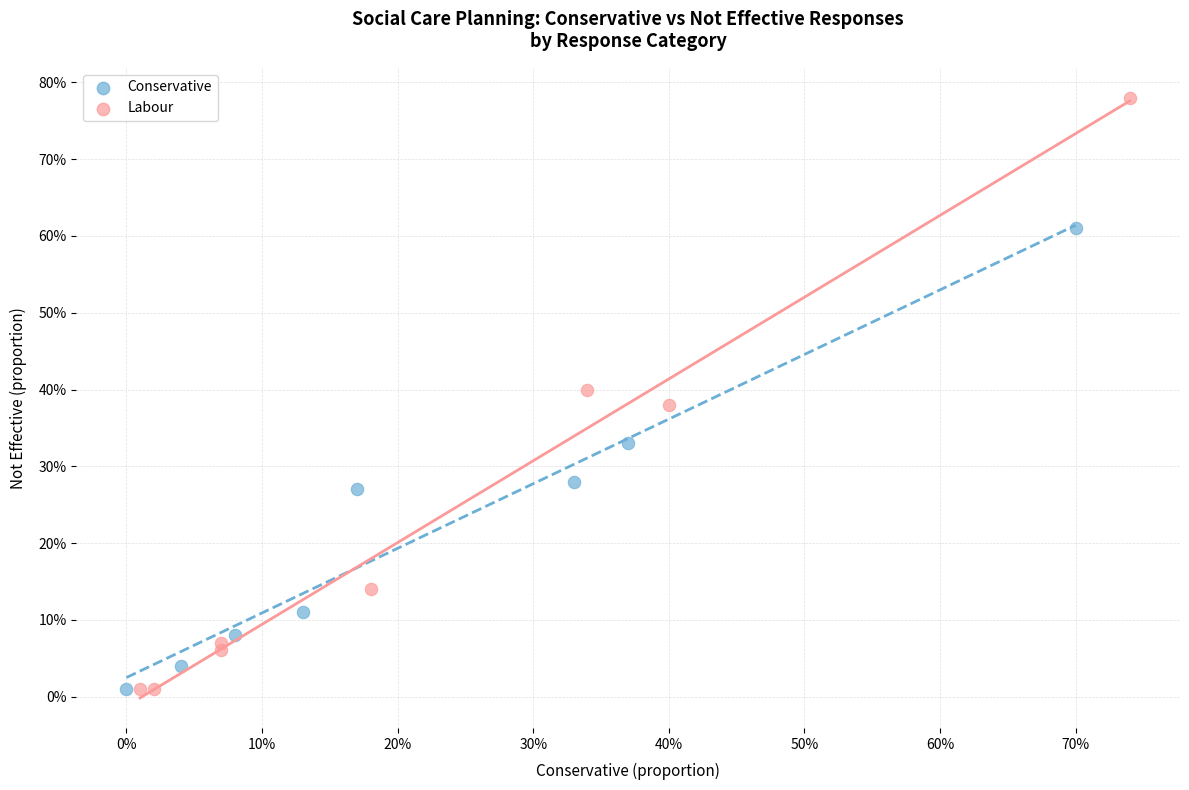

Which series reaches the maximum Y coordinate?

Labour